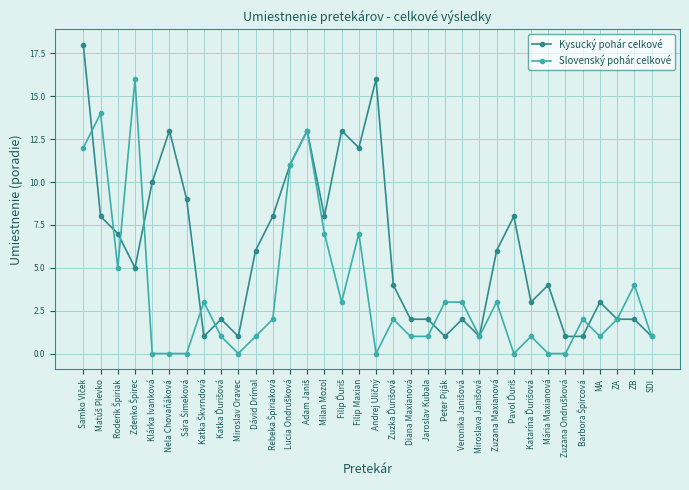

Is the value of Kysucký pohár celkové at ZB greater than the value of Slovenský pohár celkové at Peter Piják?

No